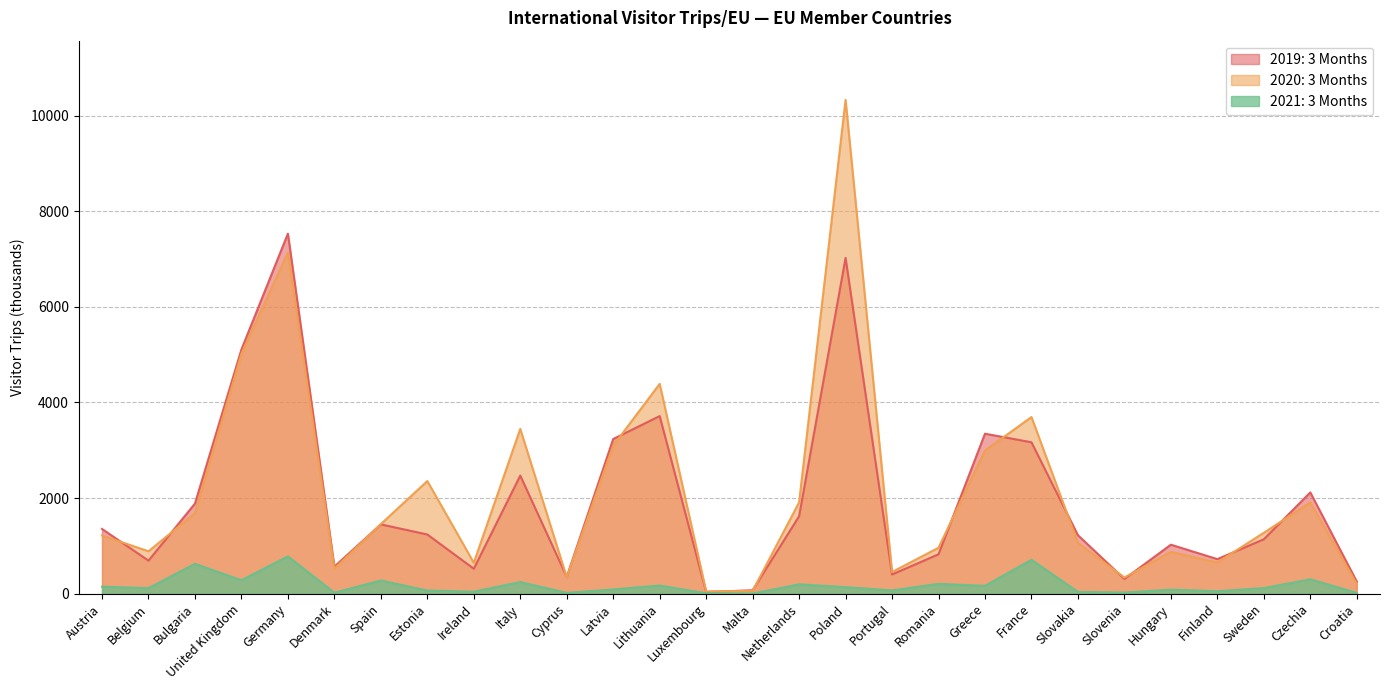

What is the difference between the second highest and second lowest values in the 2019: 3 Months series?

6951